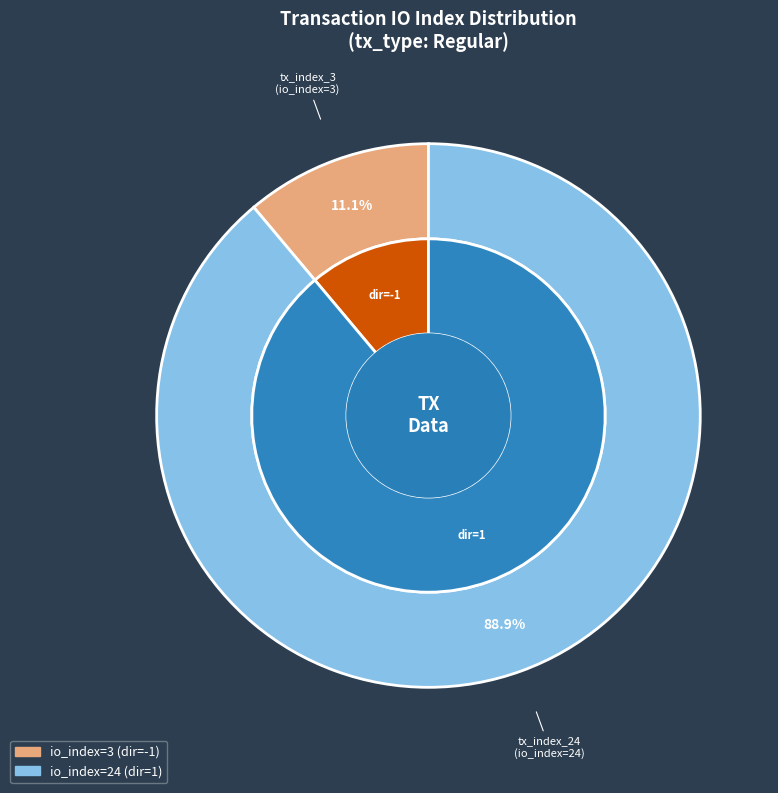

Which category accounts for the majority?

tx_index_24